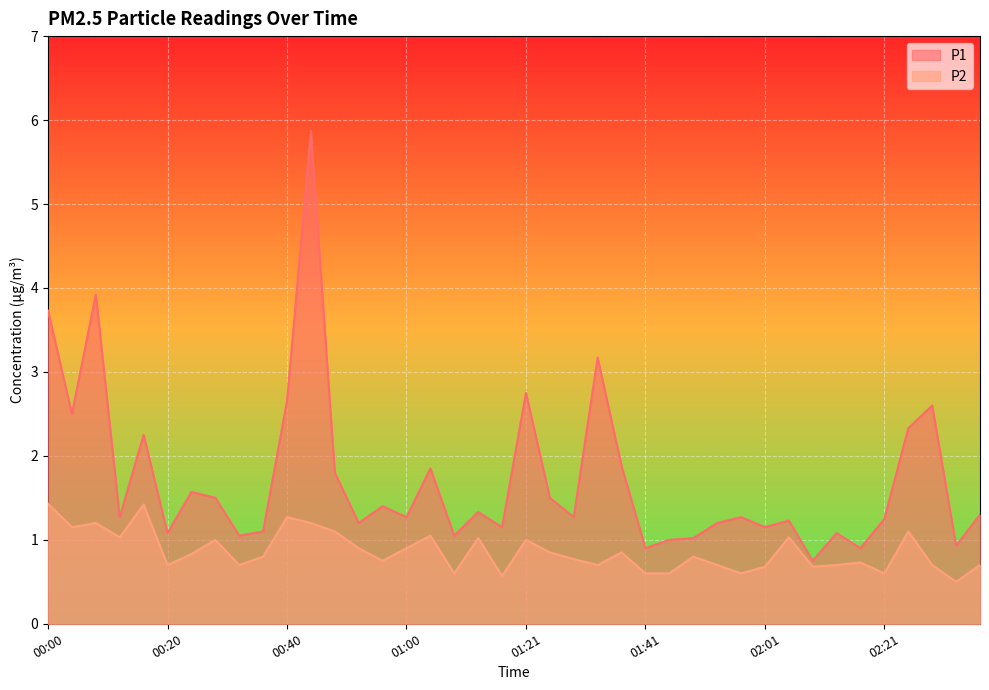

The P2 series shows 0.8 at 01:29. True or false?

True